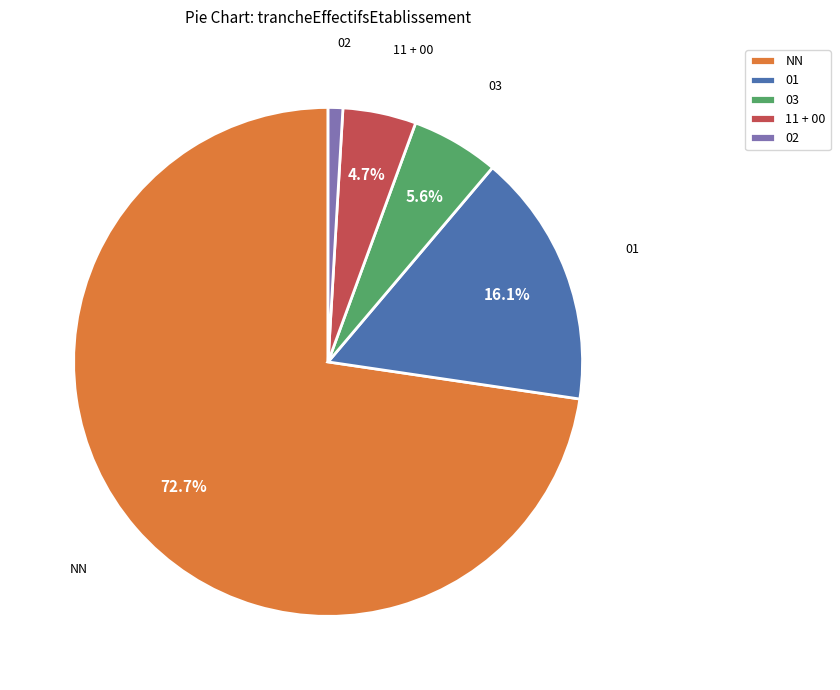

To the nearest percent, what is the average slice percentage?

20%